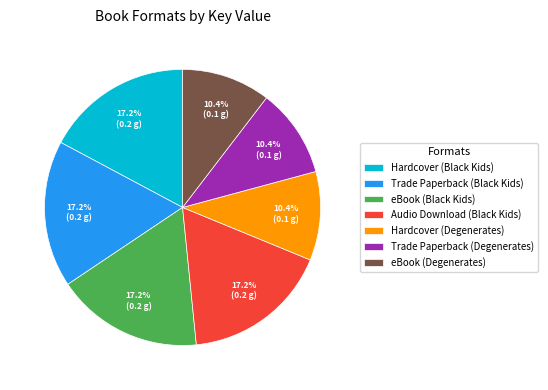

Does any single category account for the majority?

No